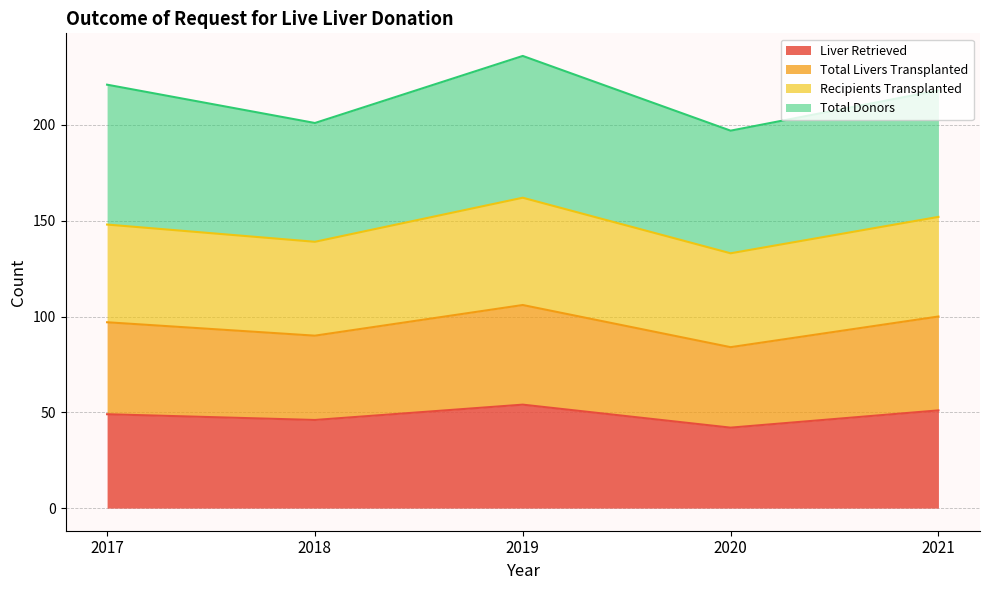

How many interior local peaks does the Total Livers Transplanted series have?

1